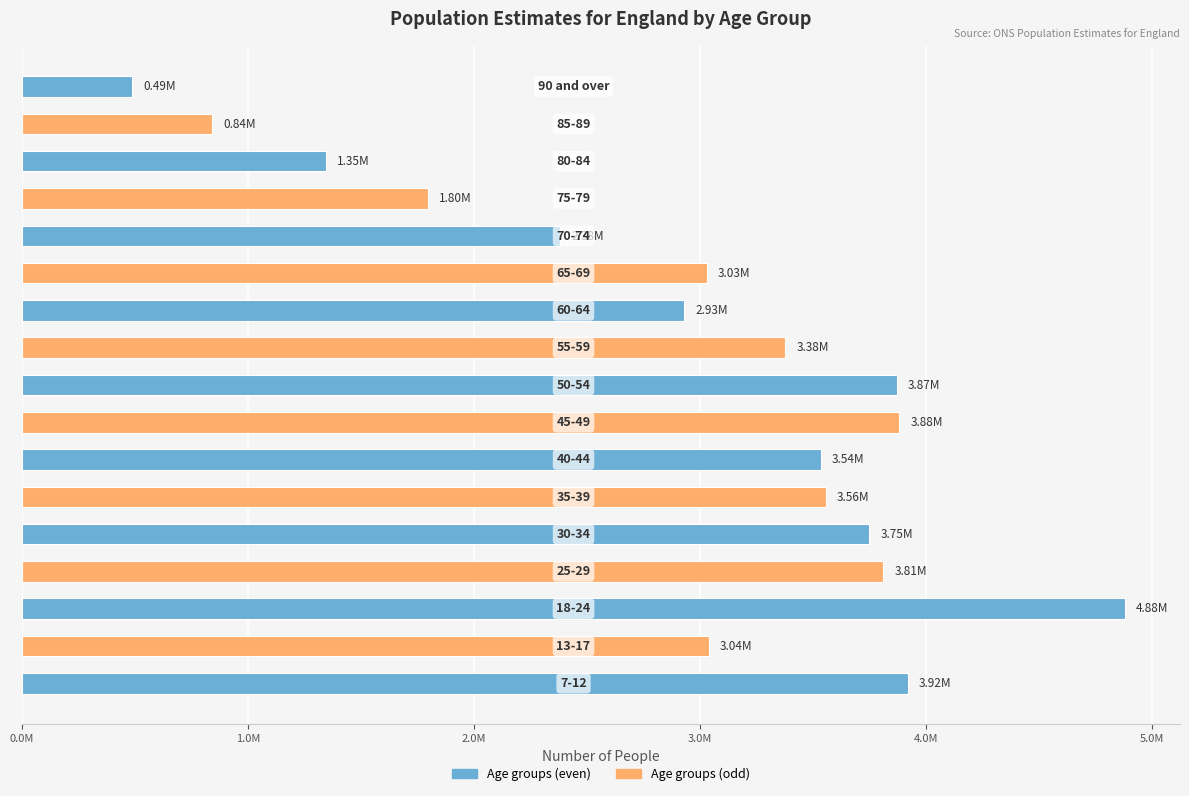

Does the chart contain any negative values?

No